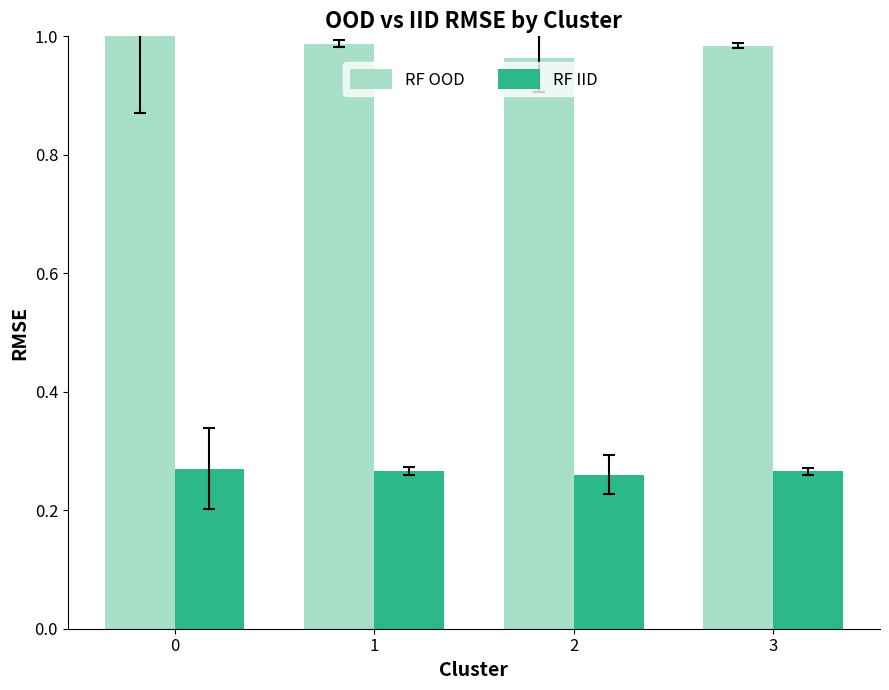

What is the spread (max minus min) of values at 0?

0.7